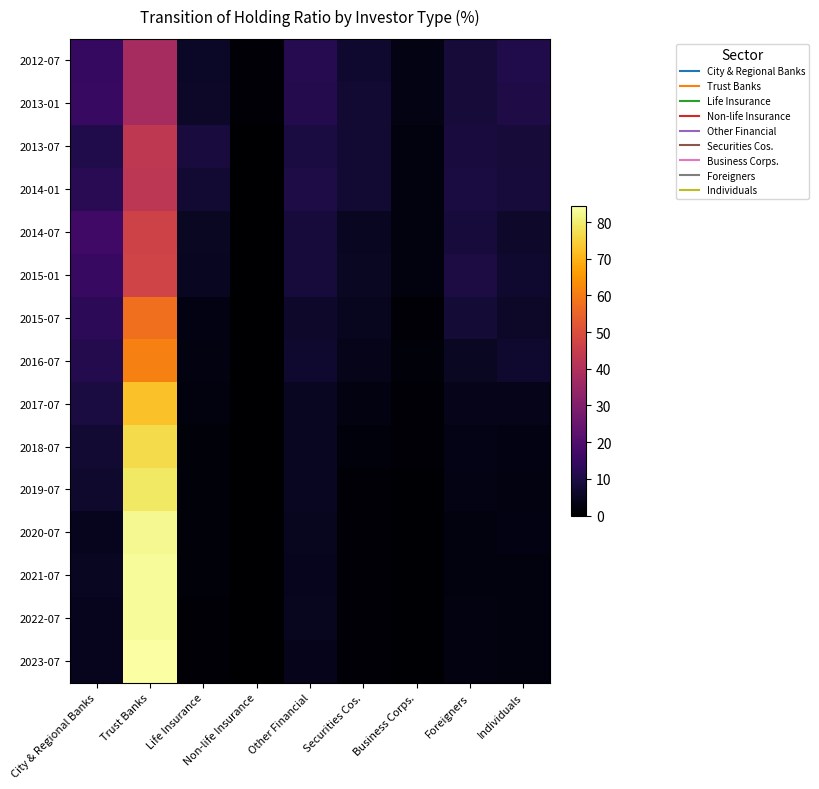

Which has a higher value, Non-life Insurance or City & Regional Banks?

City & Regional Banks